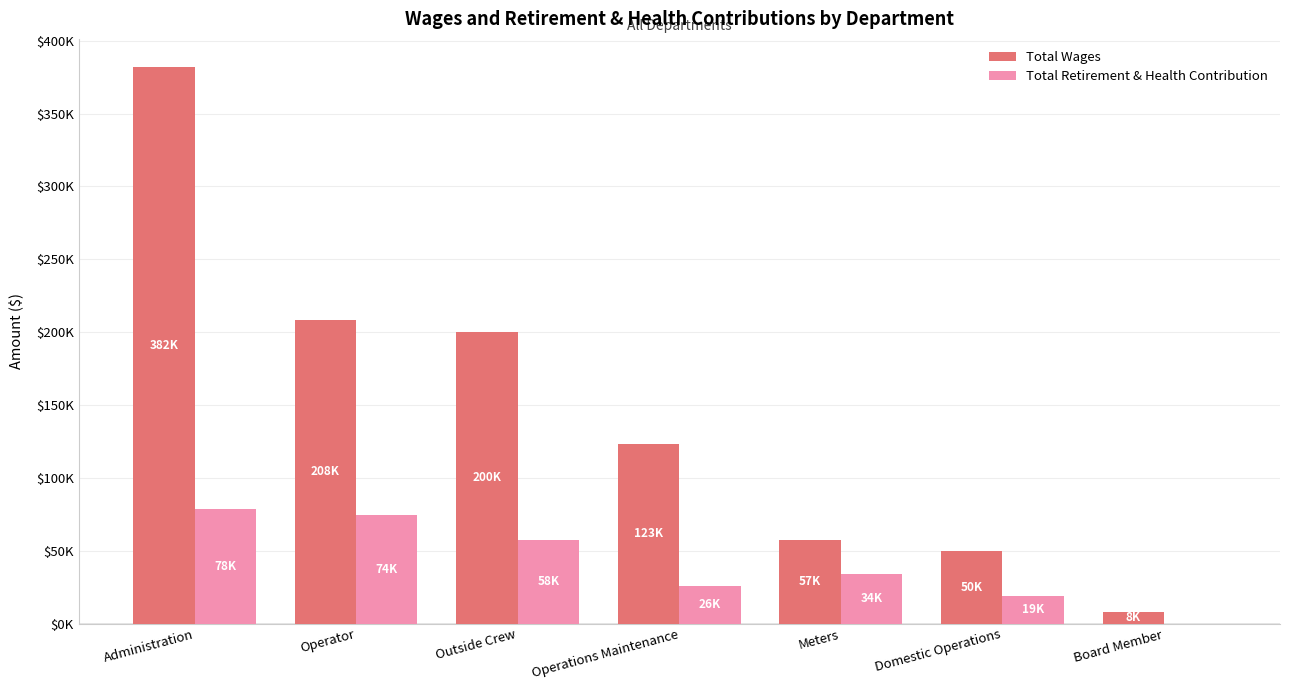

What are all the series names shown in the legend?

Total Wages, Total Retirement & Health Contribution